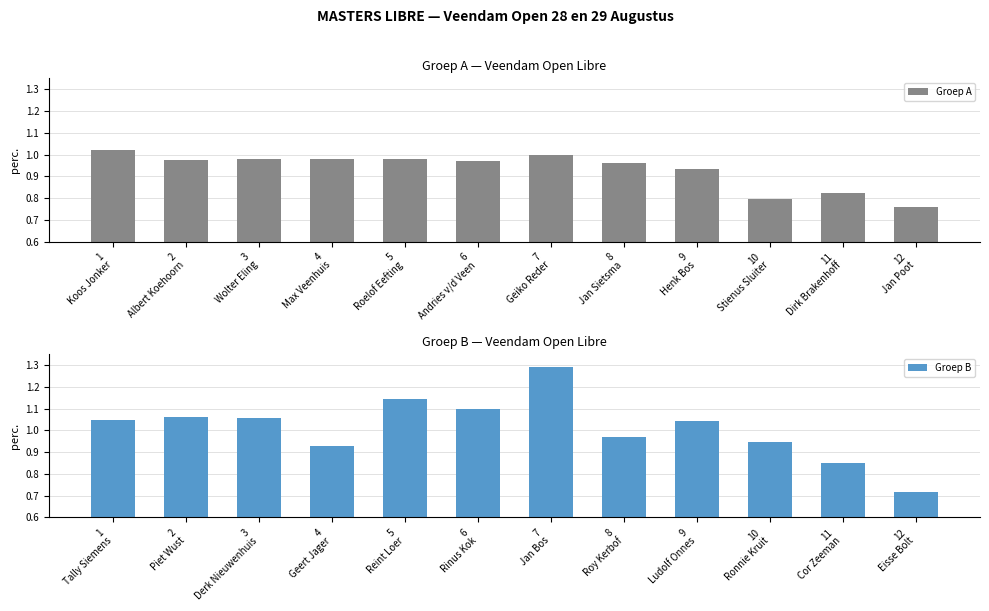

Is it true that Groep A equals 0.4 at 2
Albert Koehoorn?

False